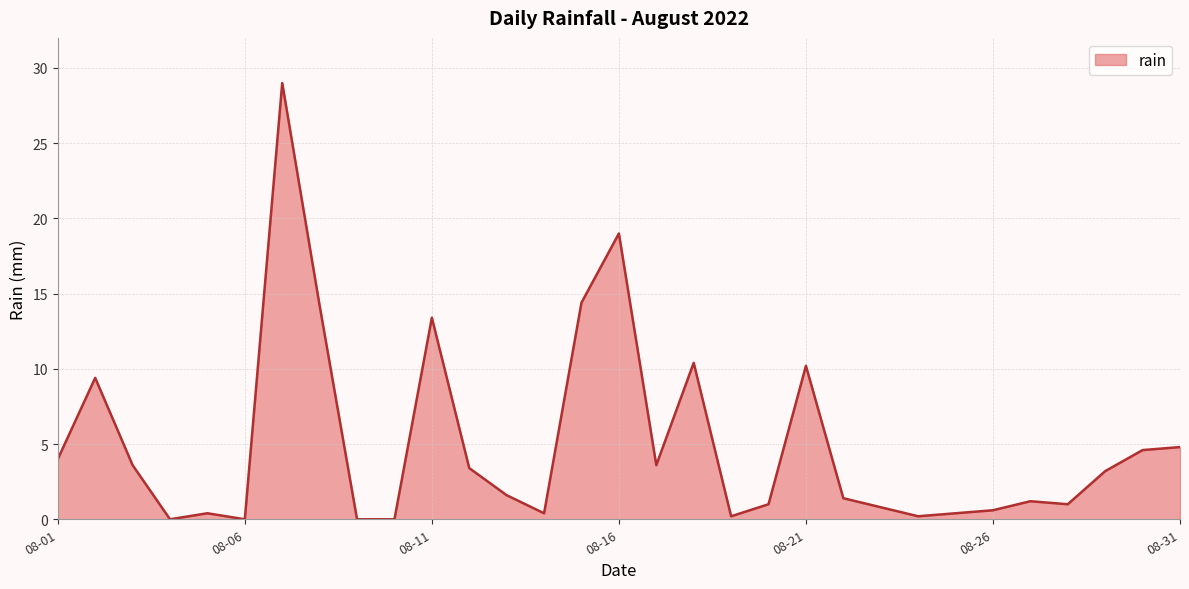

What is the difference between the maximum and minimum values?

29.0